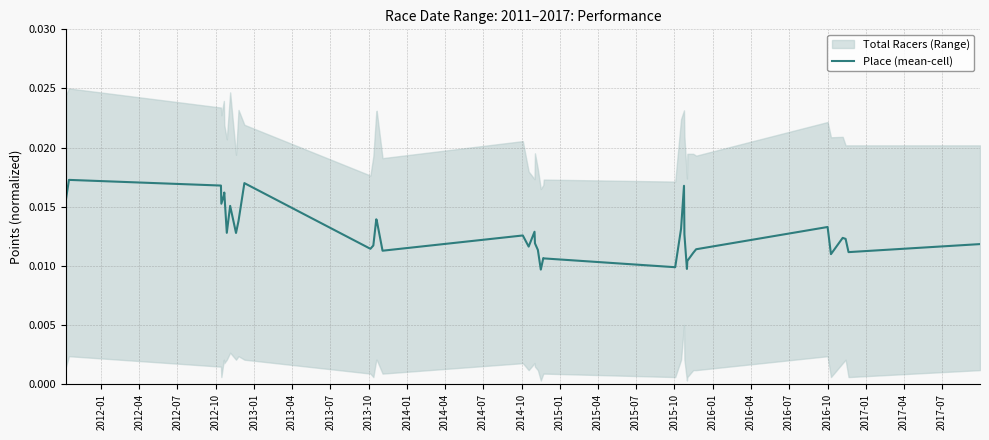

How many values are between 0 and 1?

38